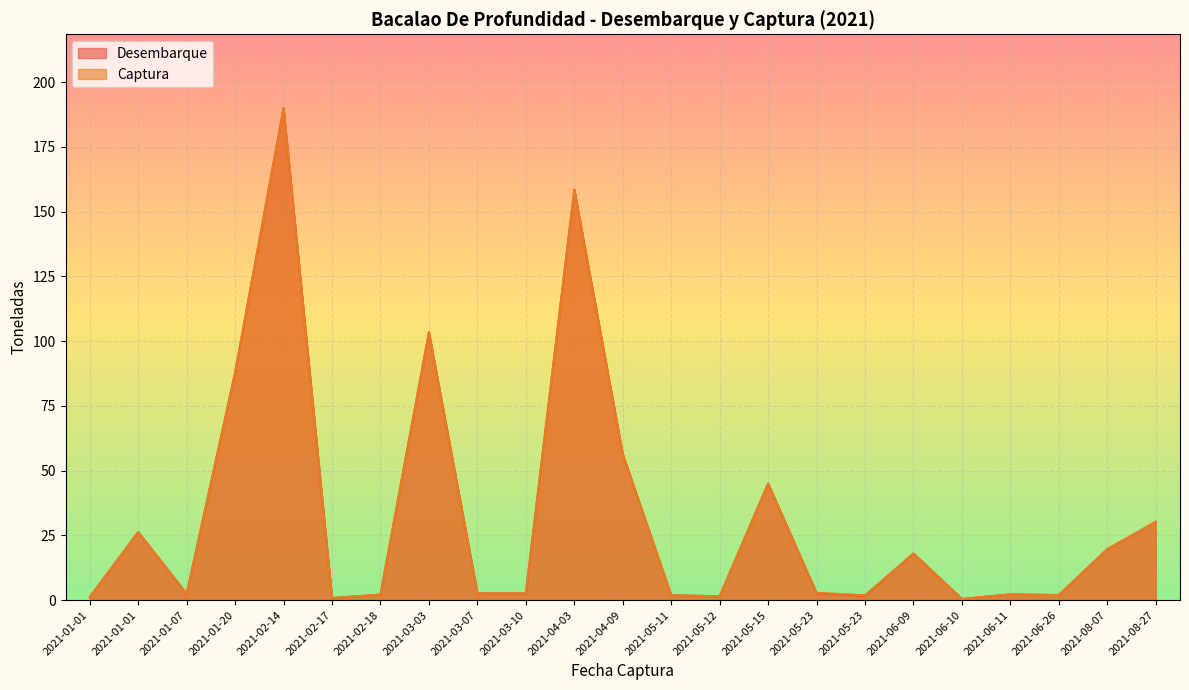

True or false: Captura has a value of 45.0 at 2021-05-15.

True